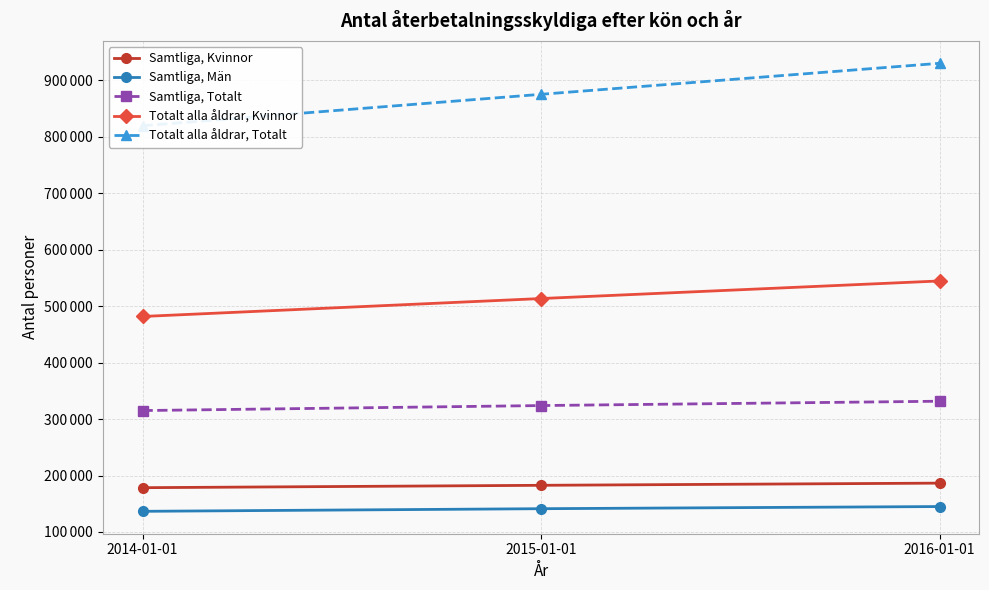

What is the difference between the highest and lowest values at 2015-01-01?

733937